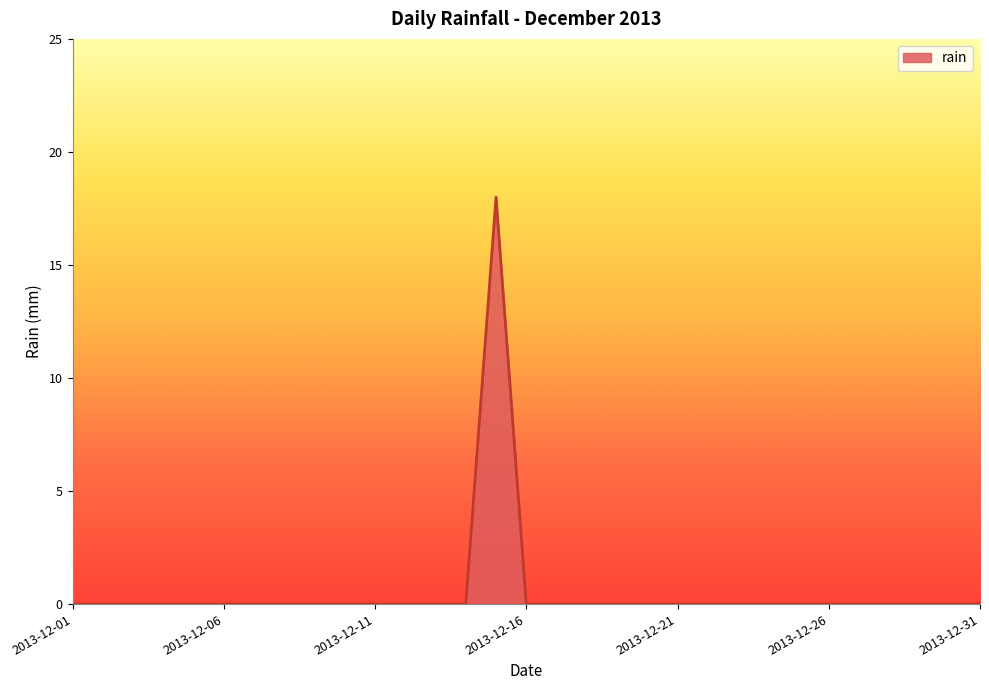

What is the greatest value displayed?

18